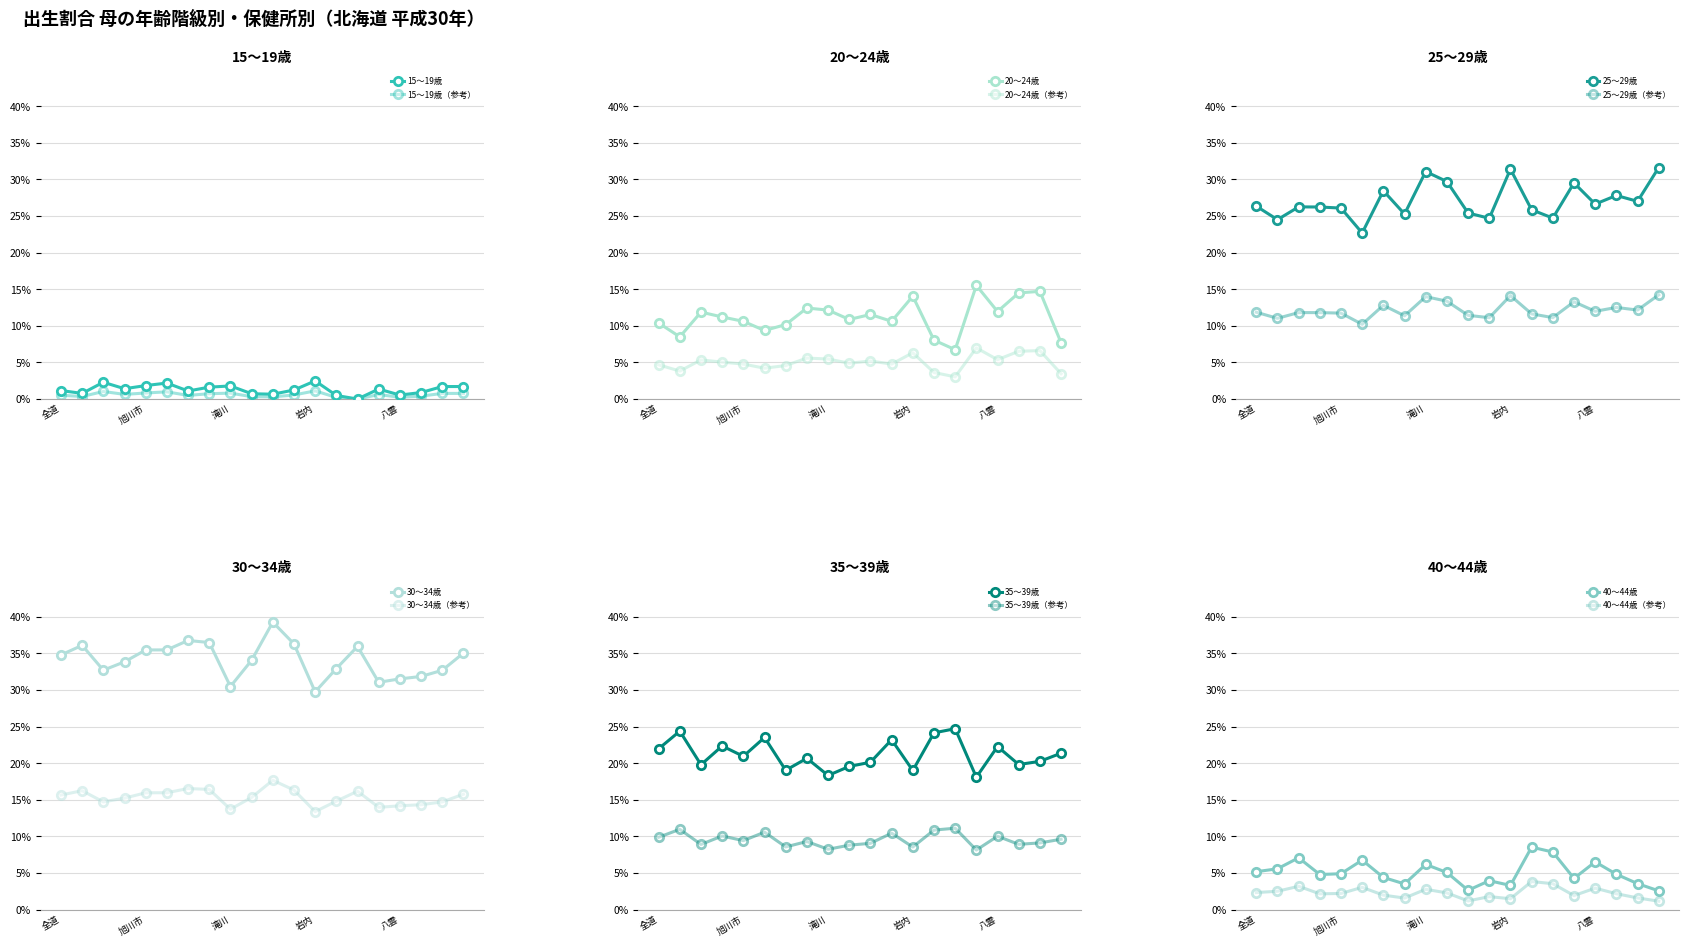

At which label is 30〜34歳 closest to 34?

深川